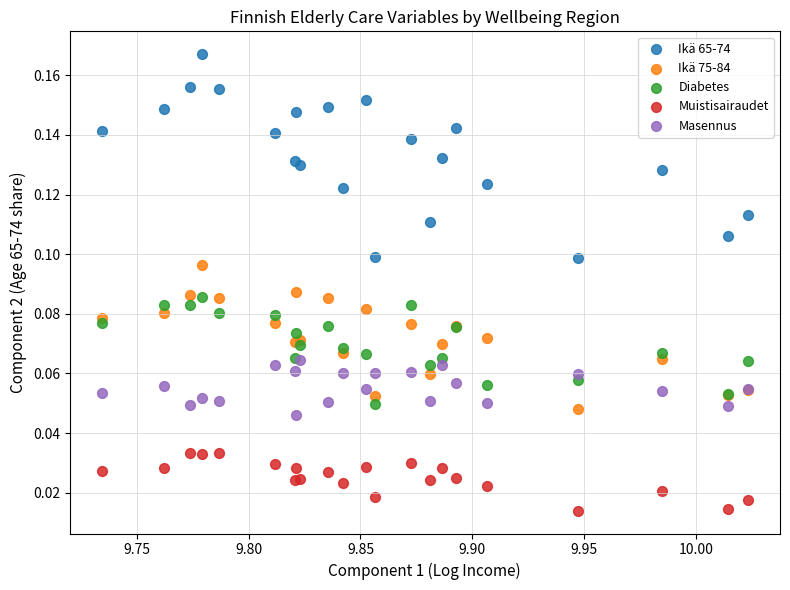

Which series contains the lowest Y value?

Muistisairaudet